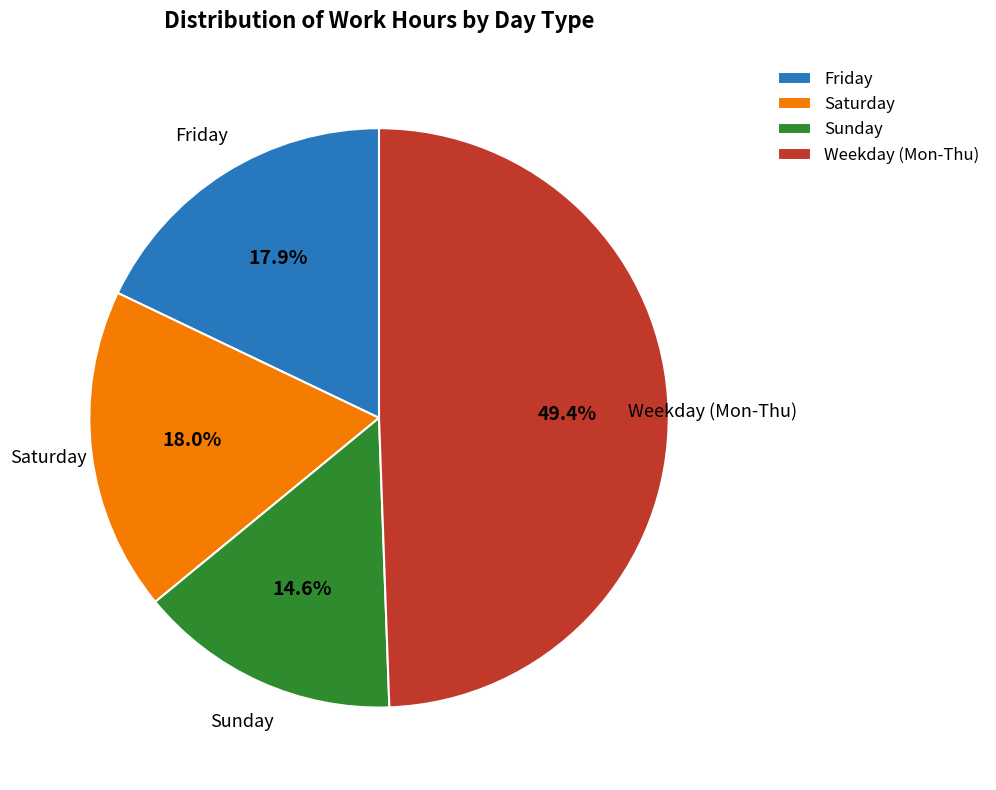

What is the ratio of the value at Saturday to the value at Friday?

1.0